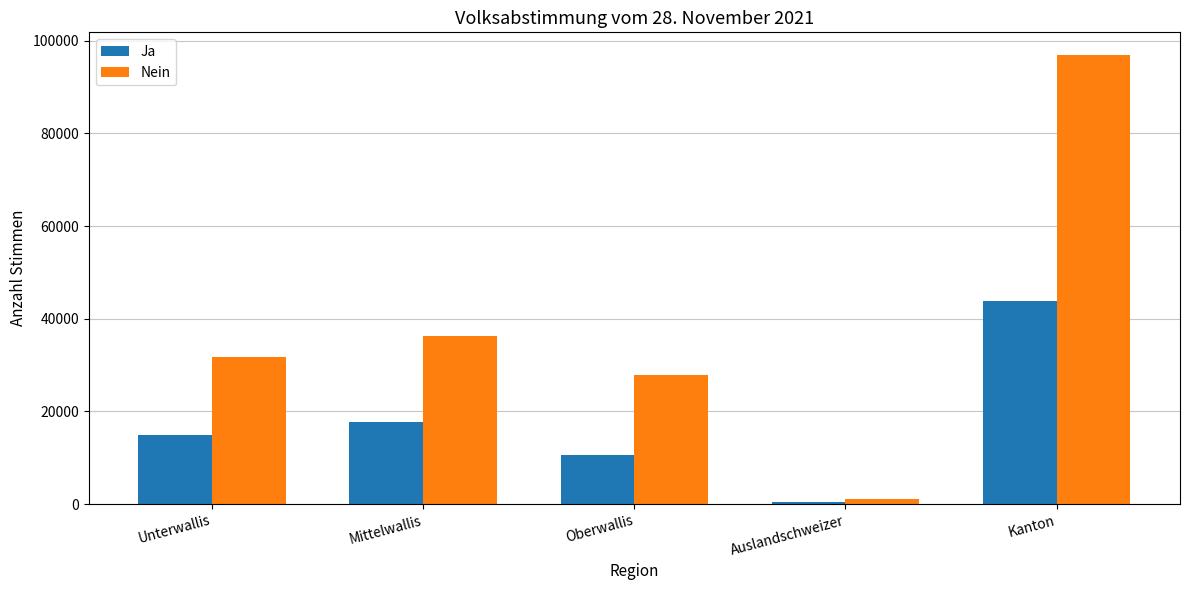

The Nein series shows 36354 at Mittelwallis. True or false?

True